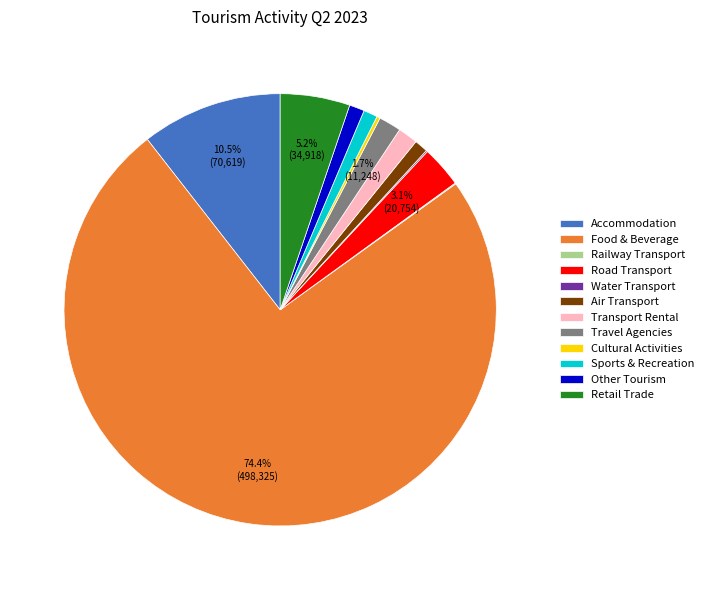

What is the ratio of the value at Travel Agencies to the value at Transport Rental?

1.1